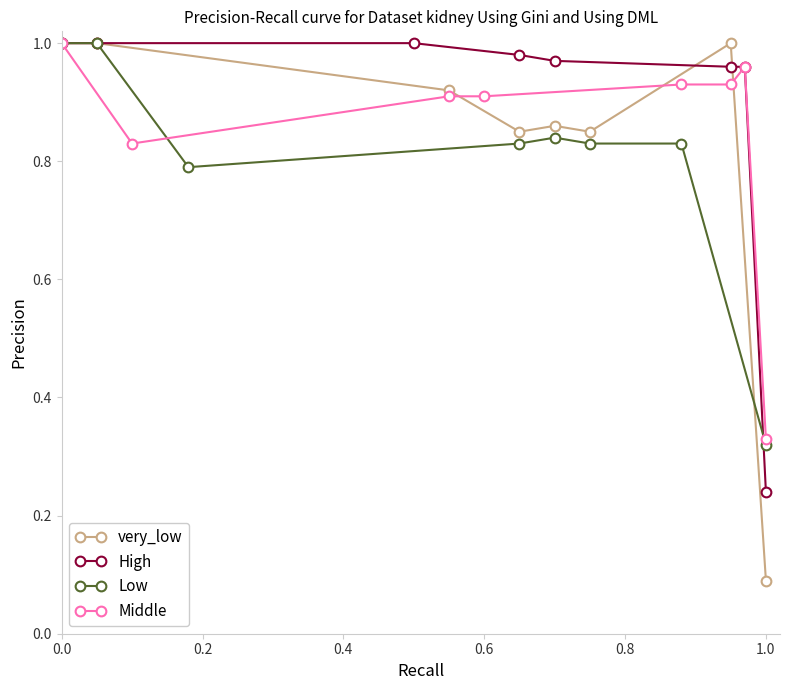

What is the difference between the maximum and minimum values in the Middle series?

0.7